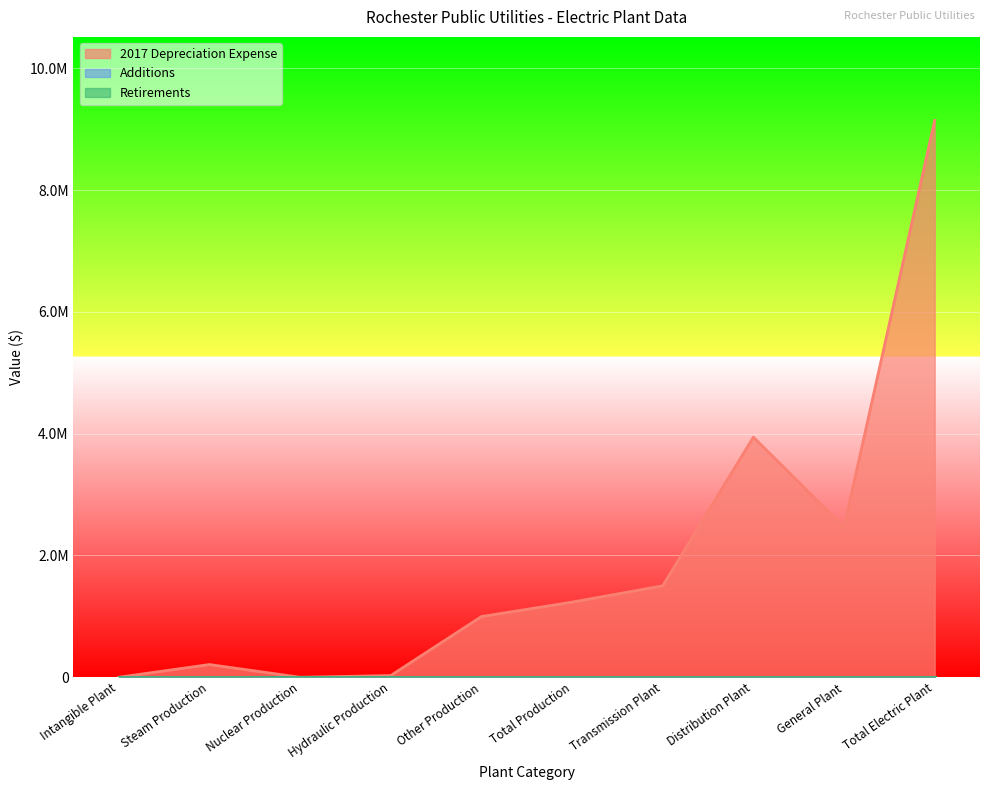

At Intangible Plant, list the series in order from smallest to largest.

2017 Depreciation Expense, Additions, Retirements